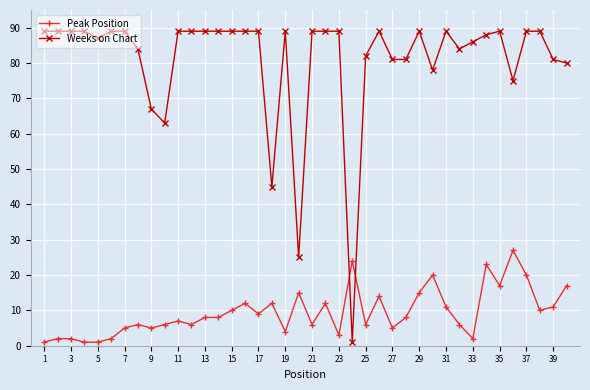

How many distinct data groups are displayed?

2